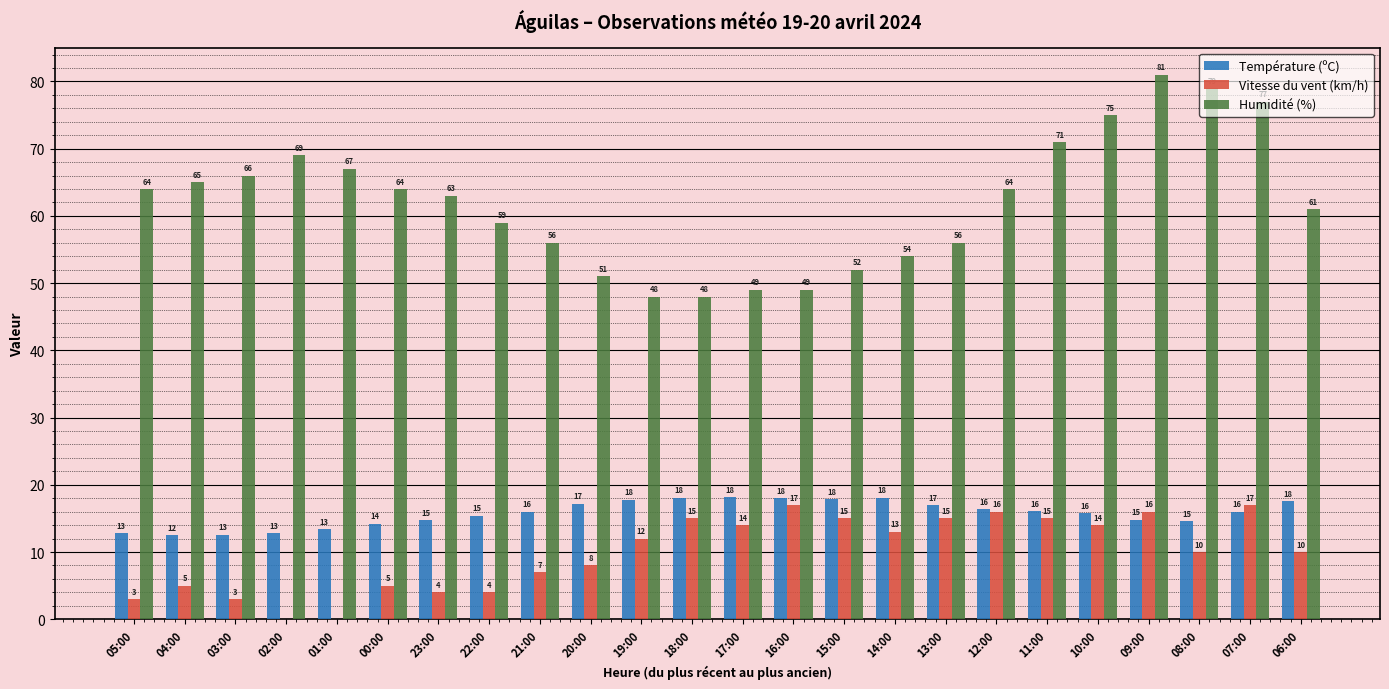

What is the approximate value of Vitesse du vent (km/h) at 17:00?

14.0